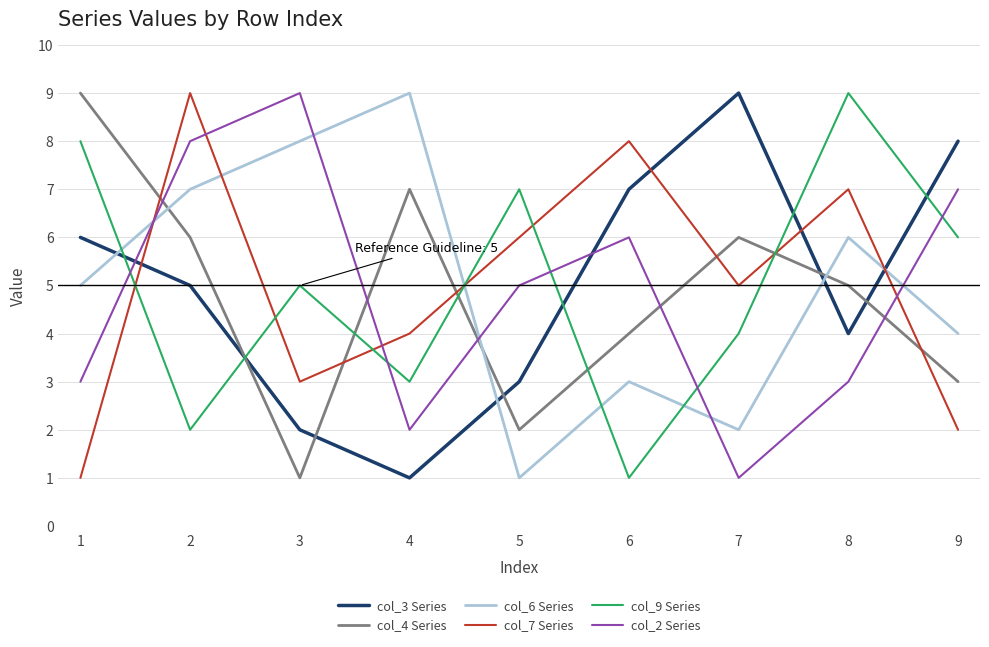

Is the value of col_3 Series at 8 greater than the value of col_2 Series at 7?

Yes